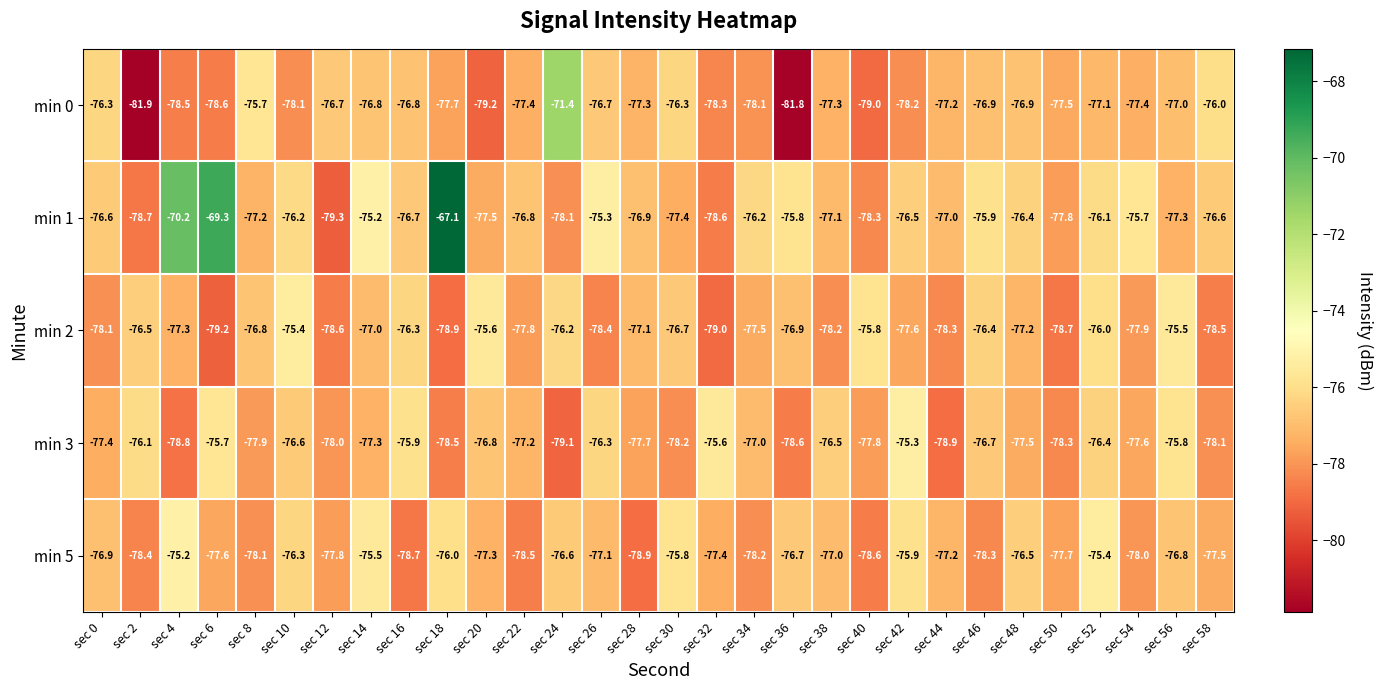

Which series has the widest spread of values?

min 1